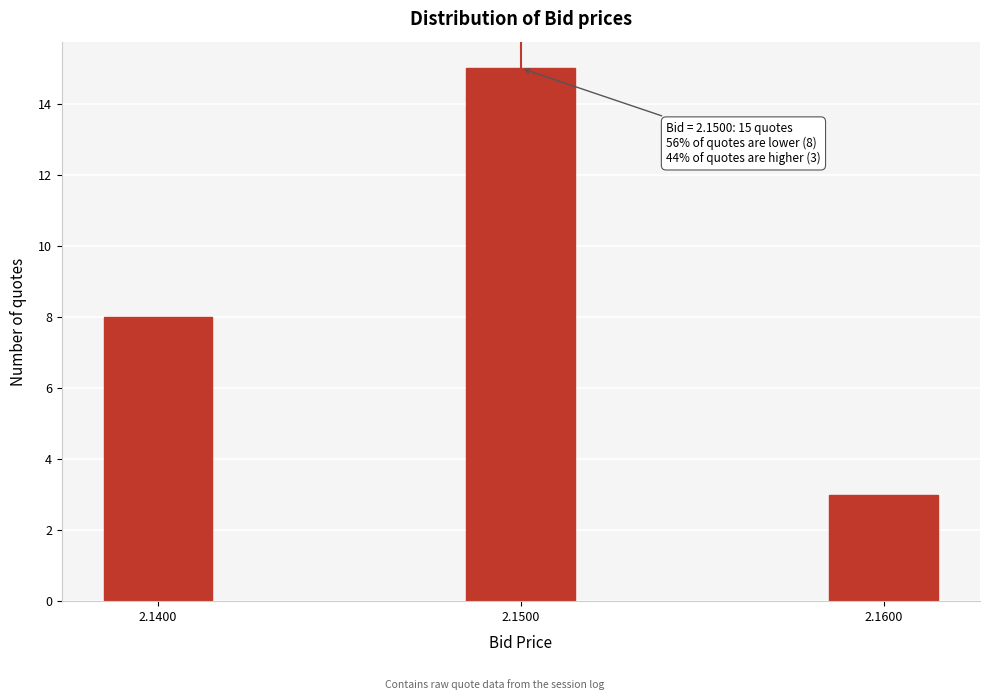

Reading left to right, transcribe all the data shown in this chart.

2.1400=8	2.1500=15	2.1600=3